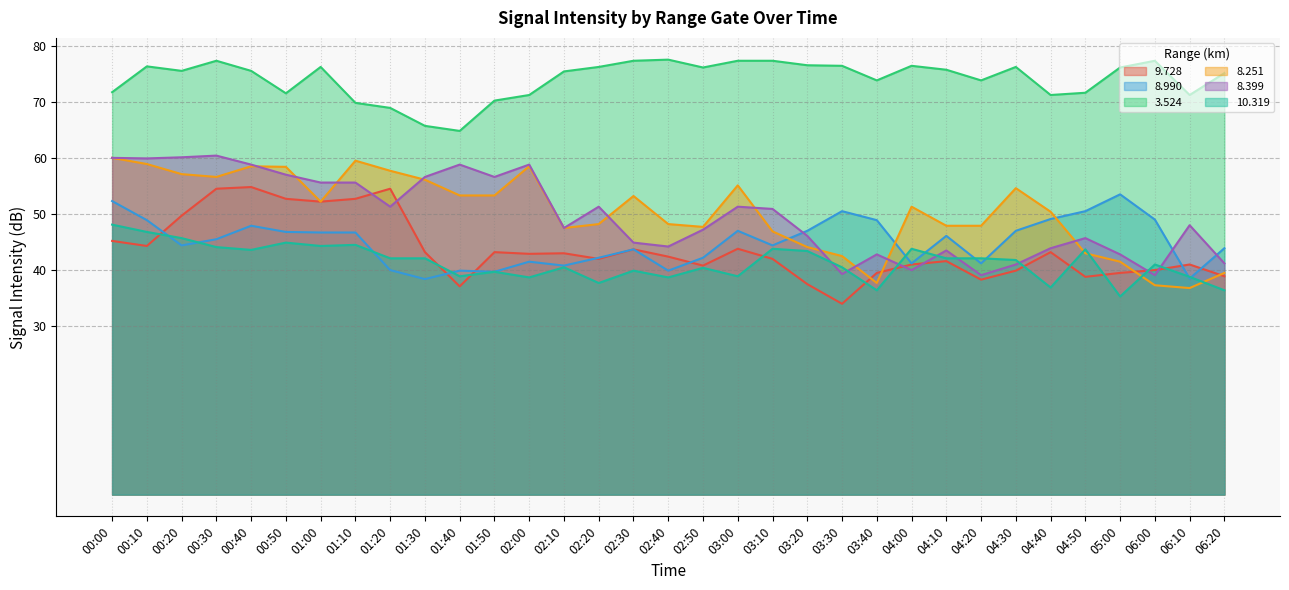

True or false: 8.990 and 3.524 cross at least once.

False